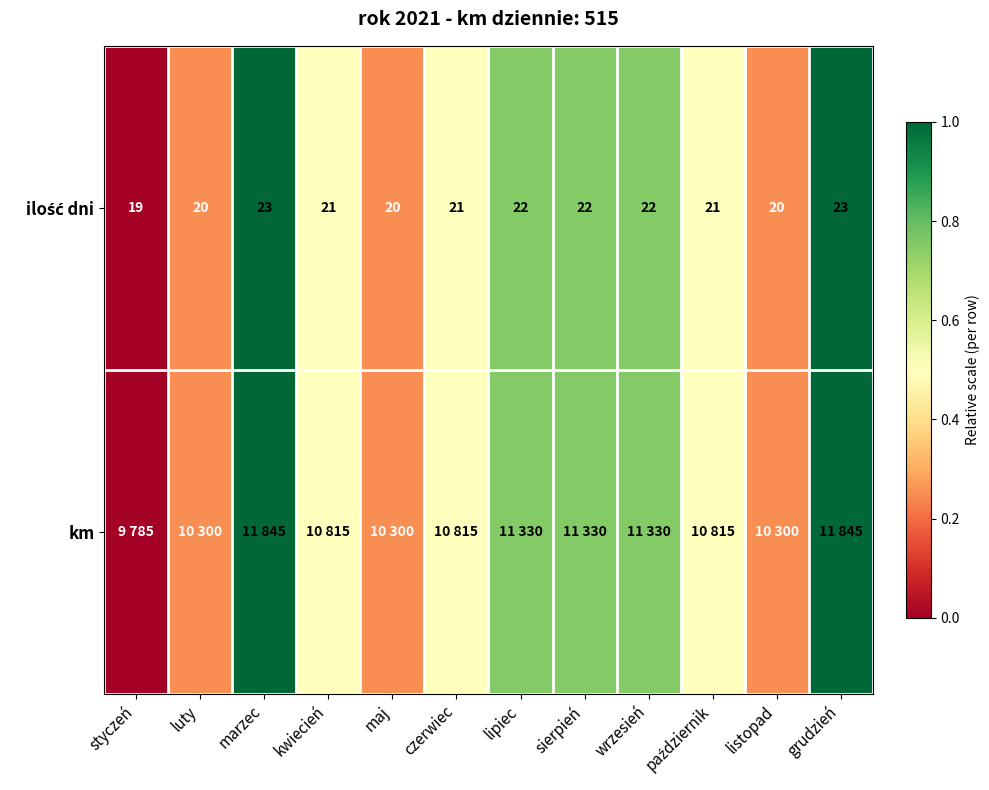

Rank the series by their maximum value, from lowest to highest.

ilość dni, km